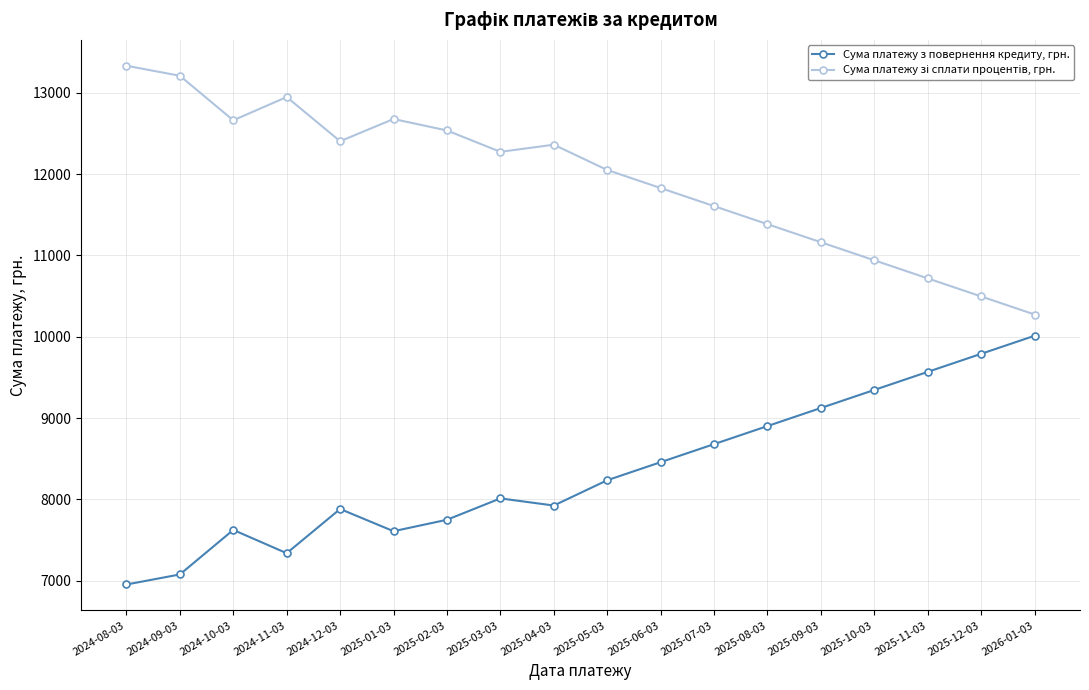

Read the Сума платежу з повернення кредиту, грн. value at 2024-12-03.

7880.8